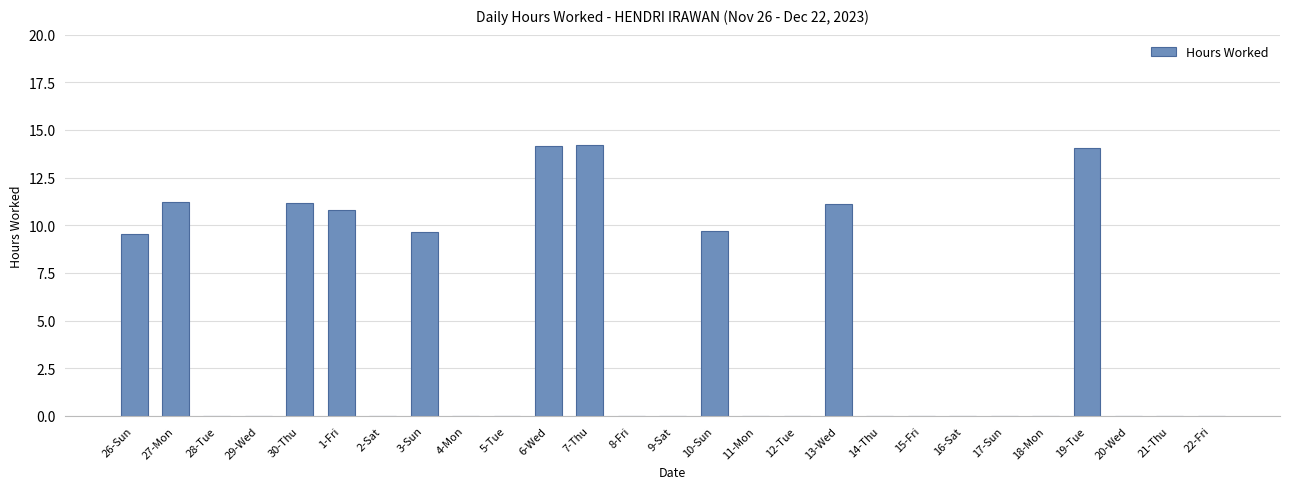

What is the sum of the values at 13-Wed and 12-Tue?

11.1